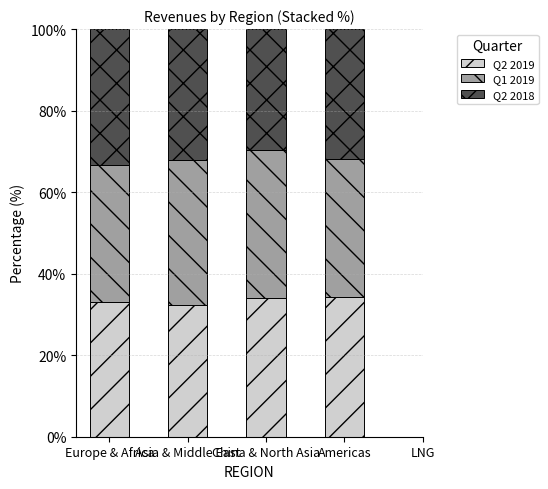

The value of Q2 2019 at Americas is 16.6. True or false?

False